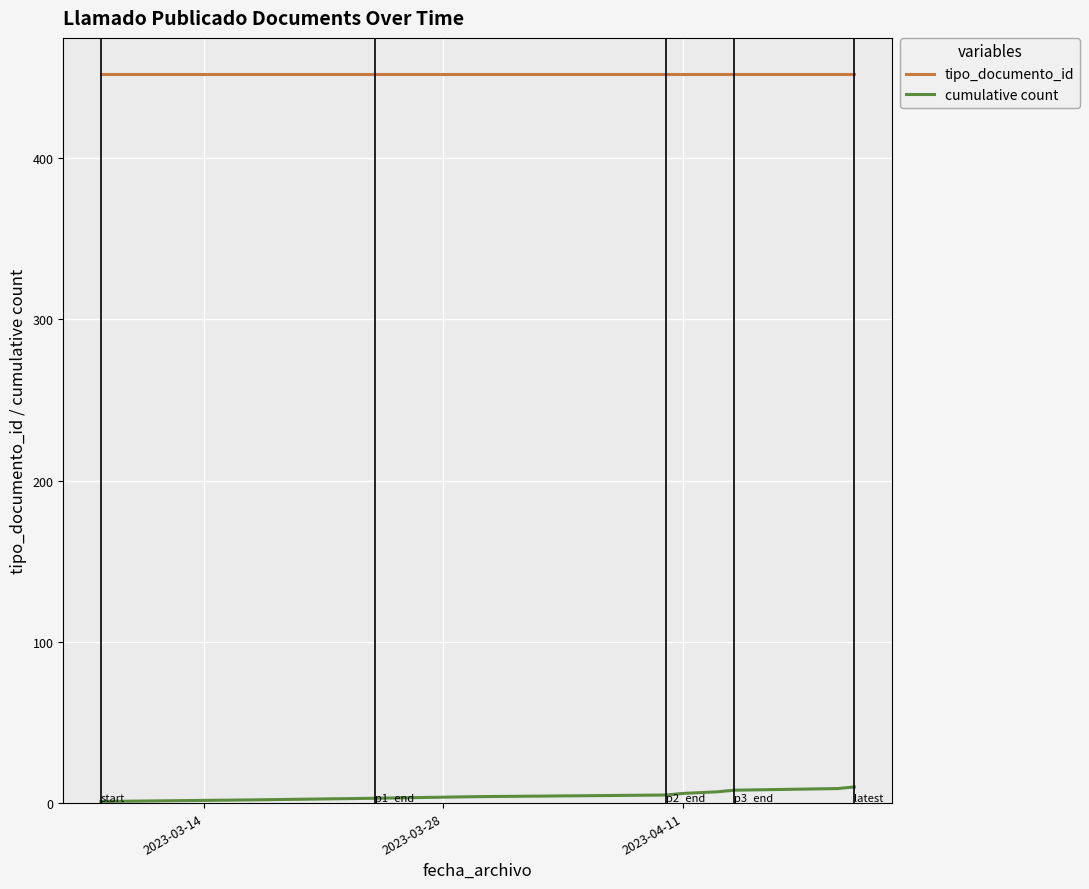

What is the highest value of the tipo_documento_id series?

452